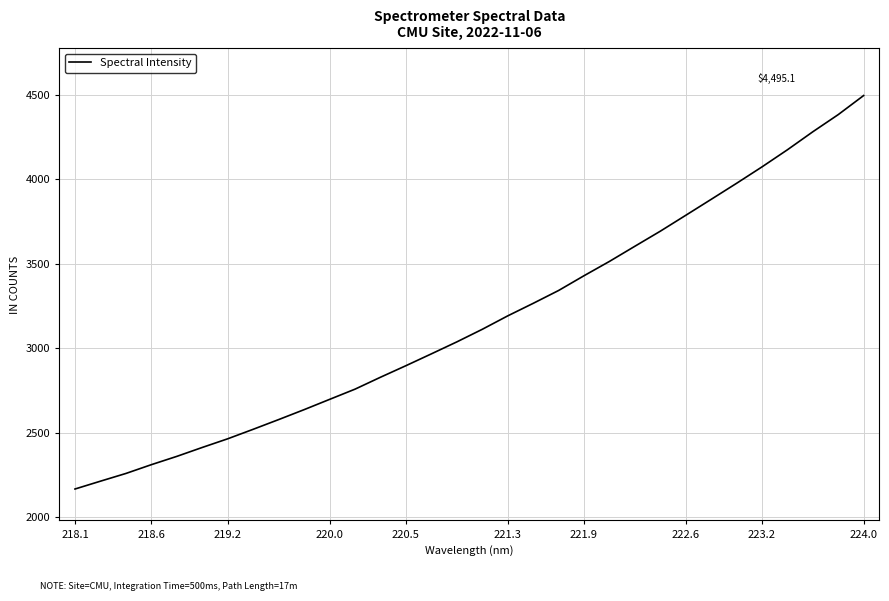

True or false: the data has more than 0 interior local peaks.

False